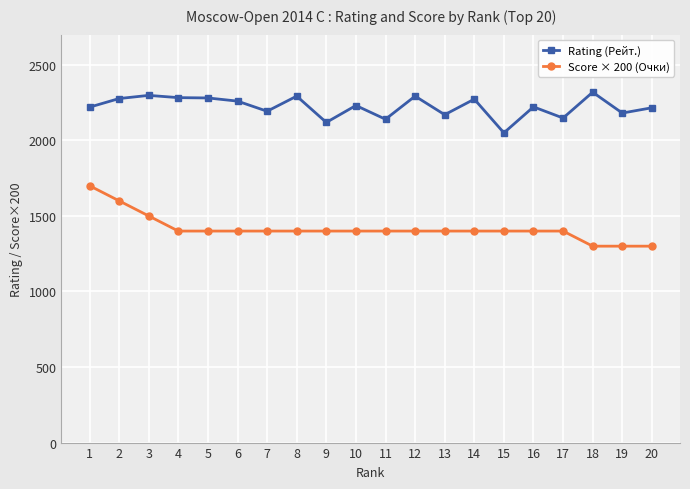

What is the highest value of the Rating (Рейт.) series?

2319